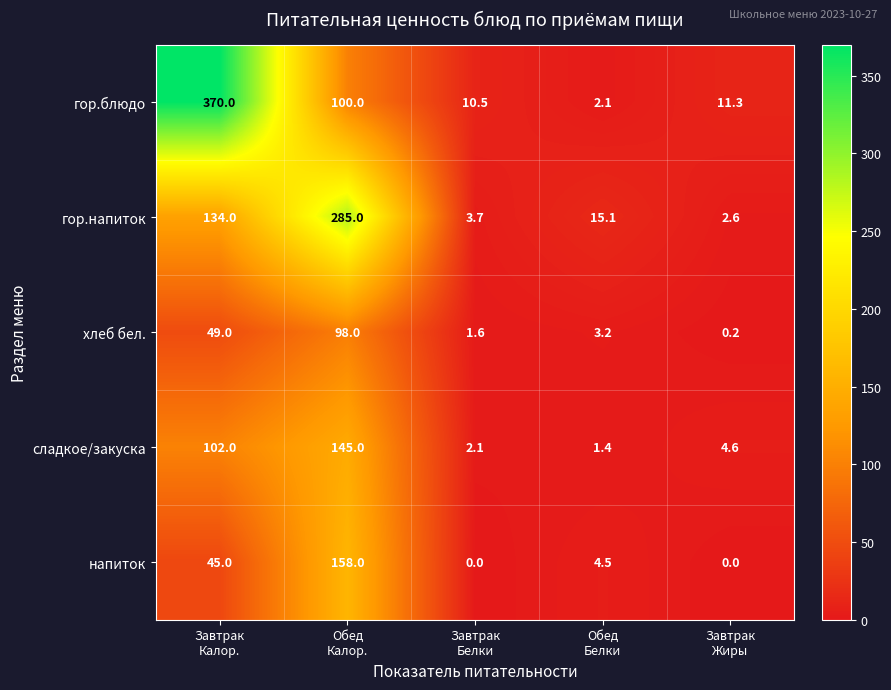

Reading left to right, extract all data points from this chart.

гор.блюдо: 370.0	100.0	10.5	2.1	11.3
гор.напиток: 134.0	285.0	3.7	15.1	2.6
хлеб бел.: 49.0	98.0	1.6	3.2	0.2
сладкое/закуска: 102.0	145.0	2.1	1.4	4.6
напиток: 45.0	158.0	0.0	4.5	0.0